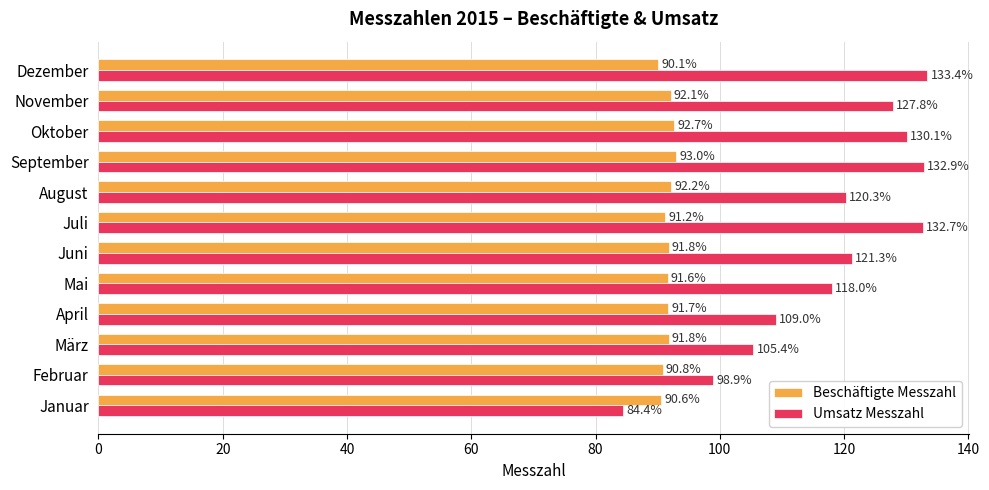

Which category has the highest value in the Beschäftigte Messzahl series?

September